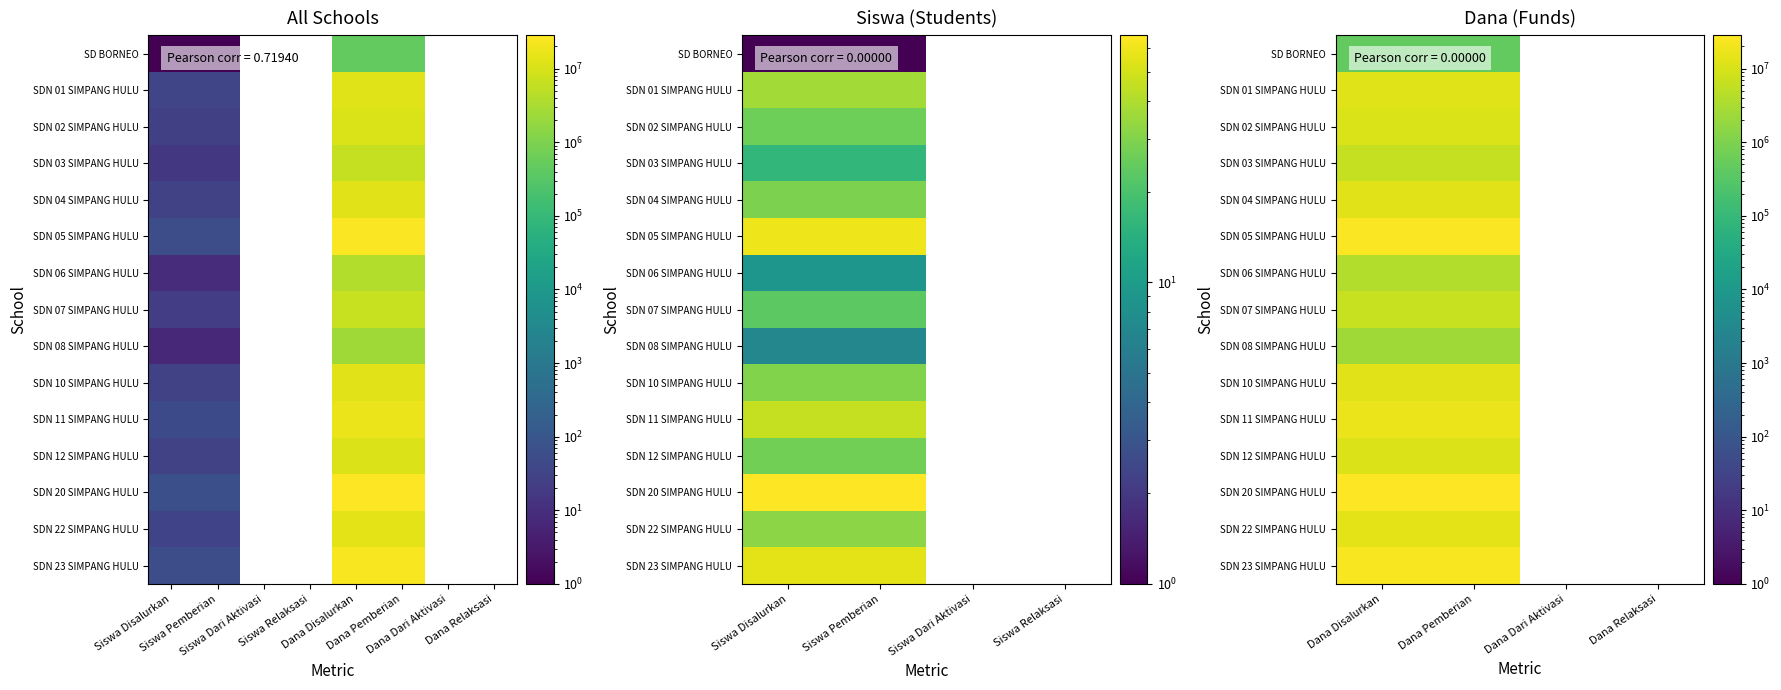

How many distinct data groups are displayed?

15